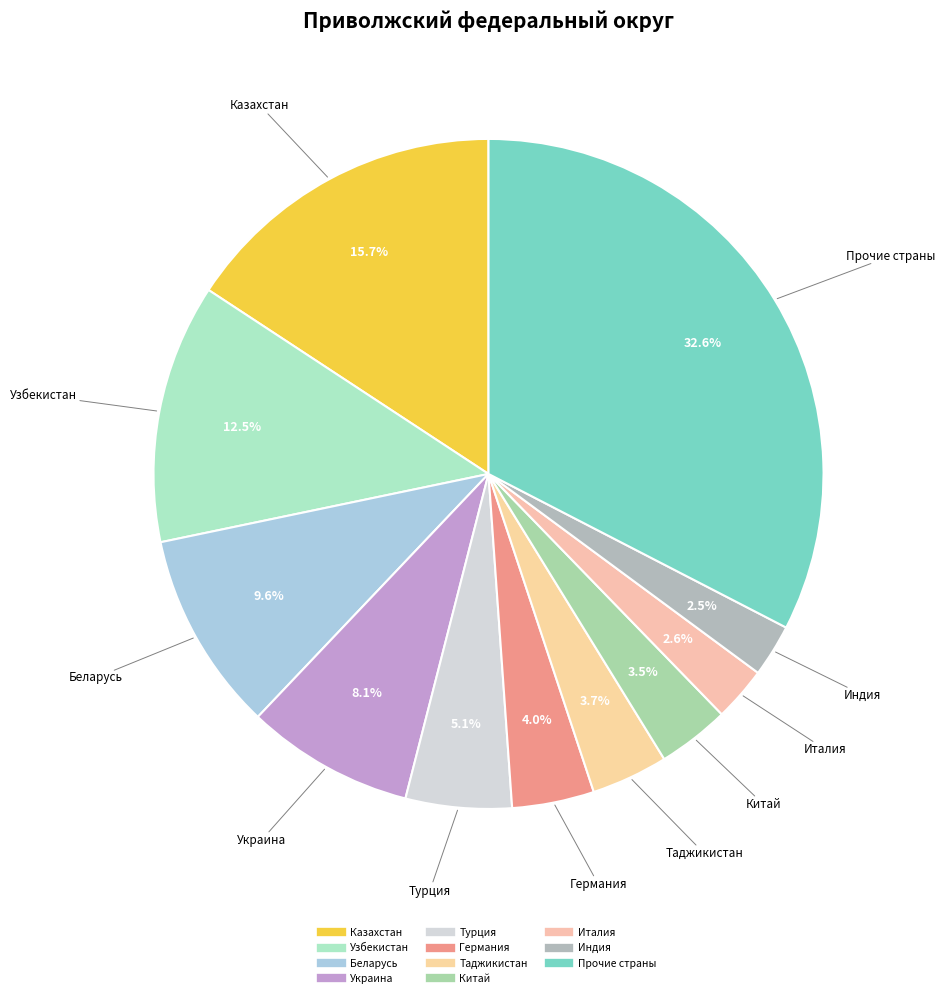

Is there any slice that represents more than half of the pie?

No